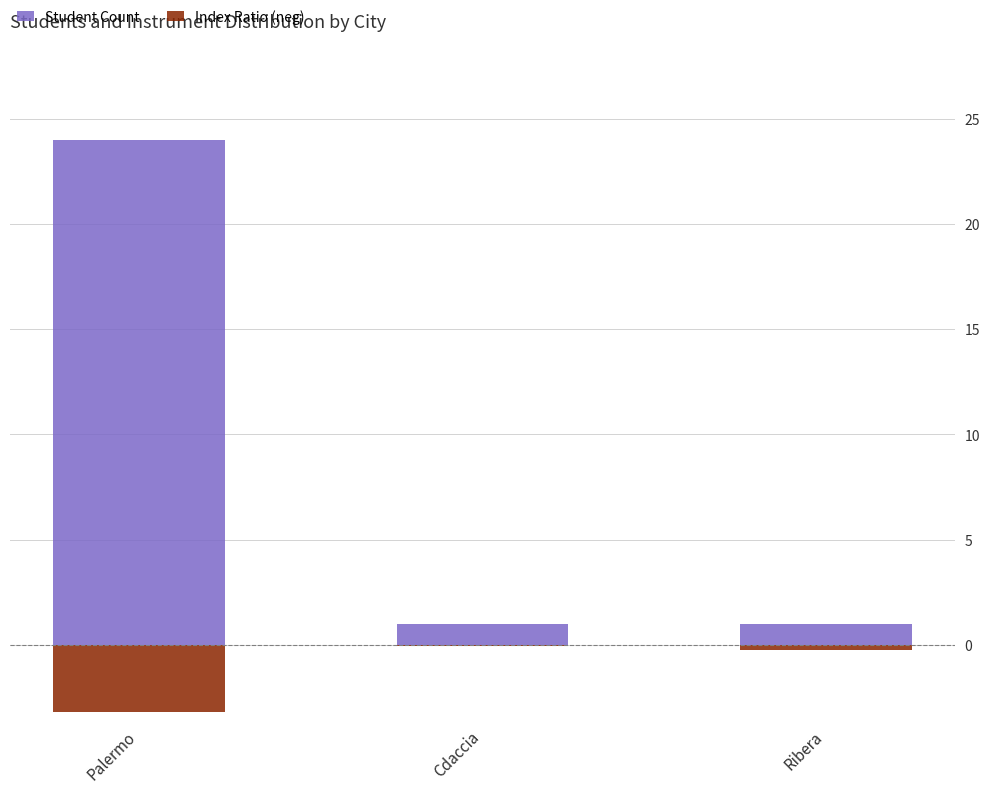

Rank the categories by Student Count value from lowest to highest.

Cdaccia, Ribera, Palermo